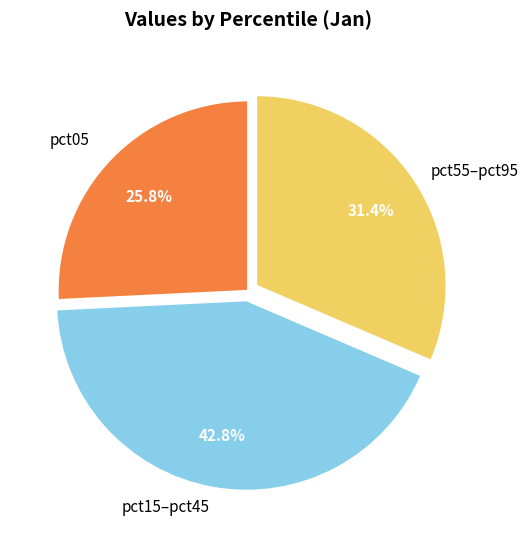

Is there any slice that represents more than half of the pie?

No